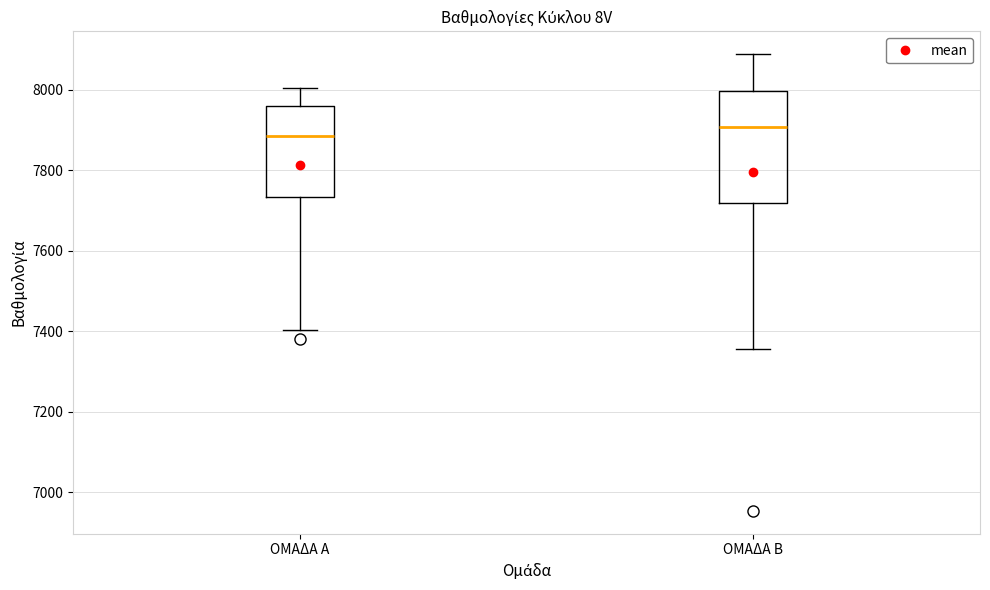

Comparing the boxes themselves (not the whiskers), which one is the tallest?

ΟΜΑΔΑ Β